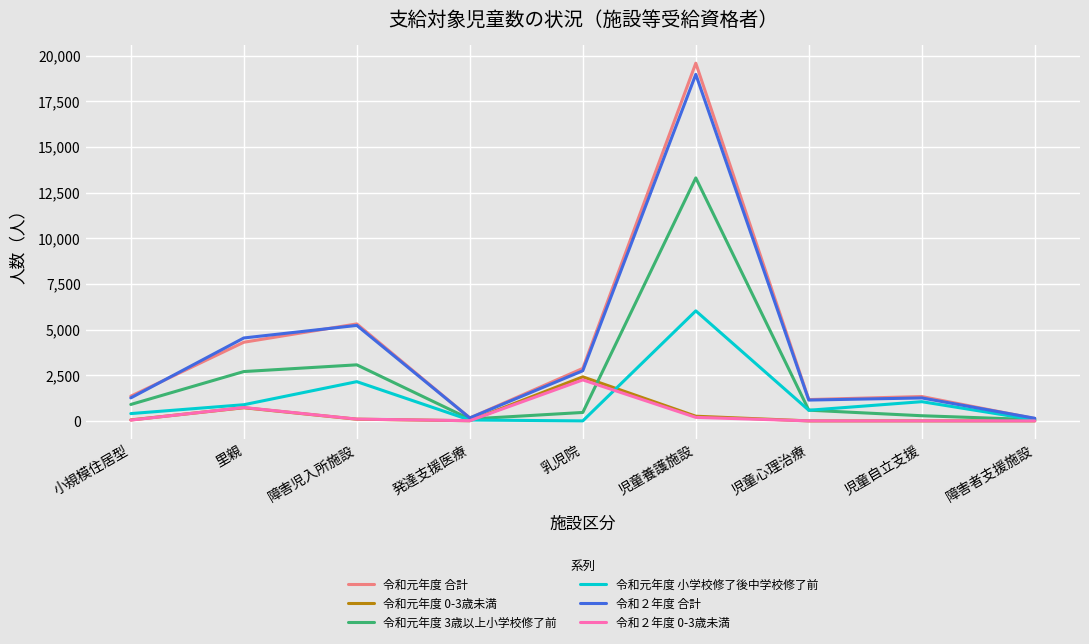

At which category does the chart reach its peak across all series?

児童養護施設